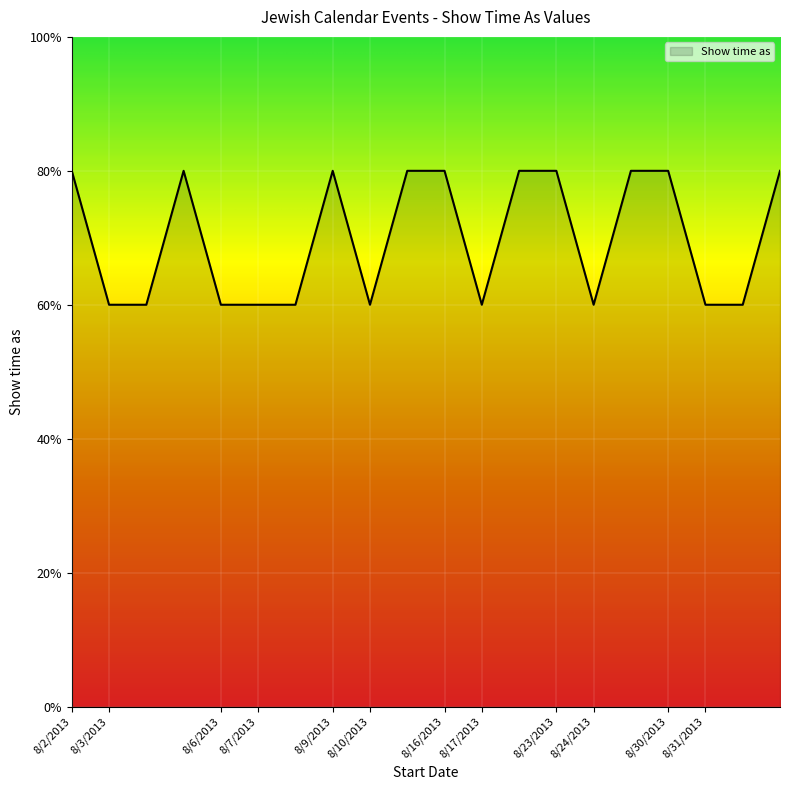

Does the chart display data point markers on the line(s)?

No